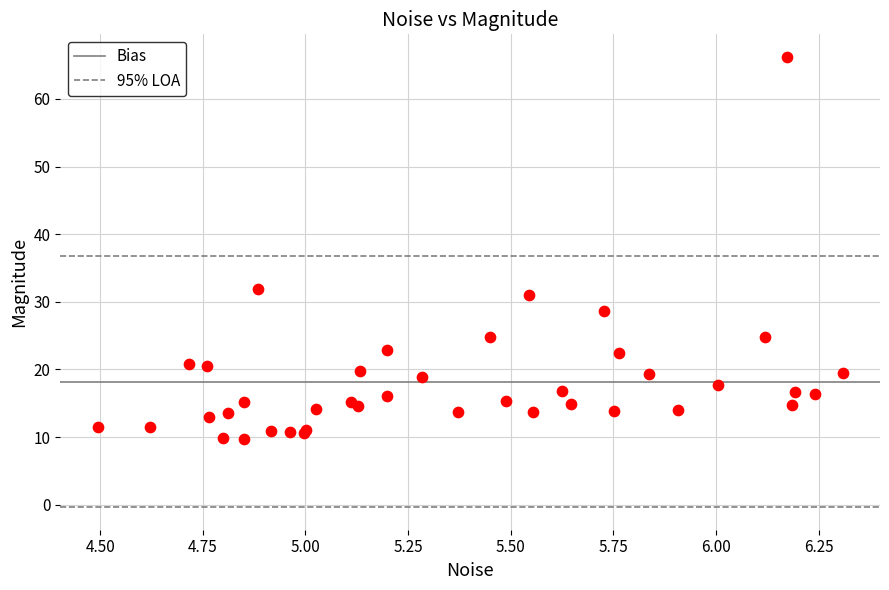

What Y value in the scatter plot is closest to 37?

31.9